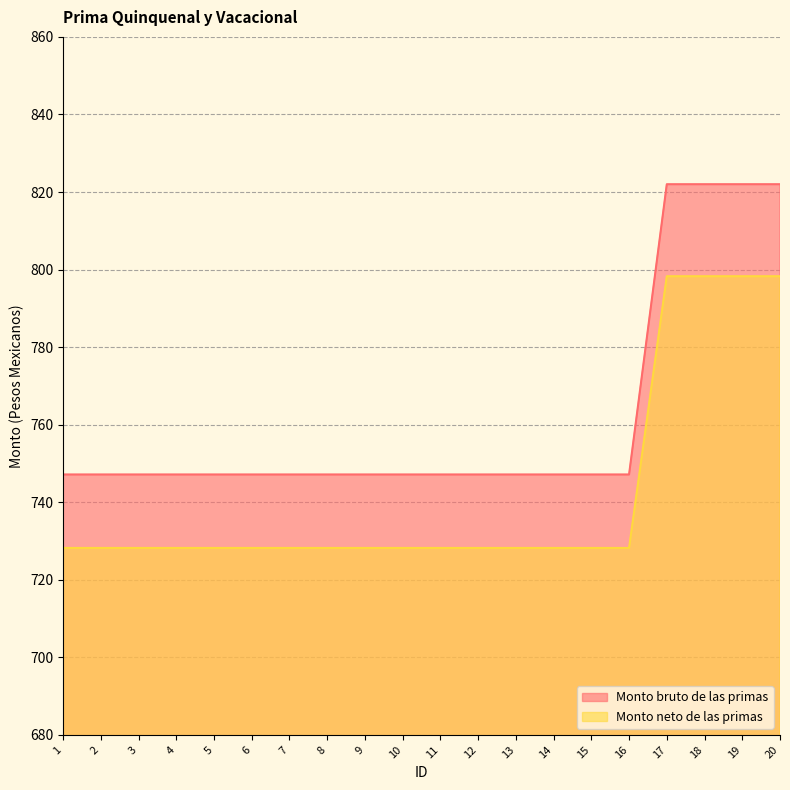

Rank the categories by Monto neto de las primas value from highest to lowest.

17, 18, 19, 20, 1, 2, 3, 4, 5, 6, 7, 8, 9, 10, 11, 12, 13, 14, 15, 16